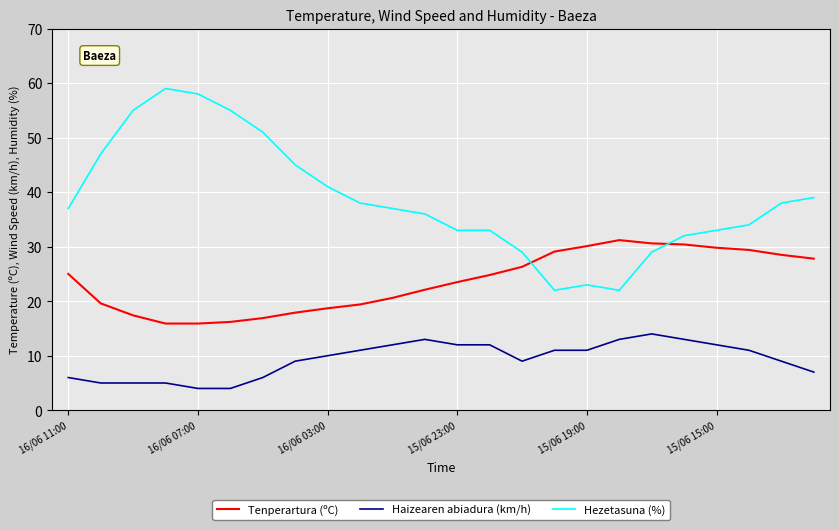

Which series has the largest total across all categories?

Hezetasuna (%)